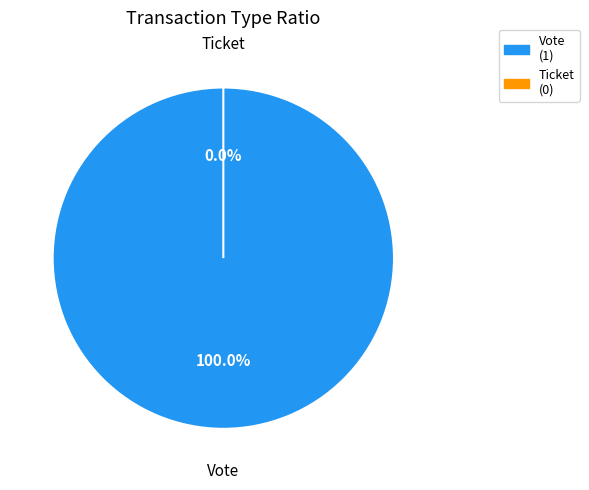

Which slice is the largest?

Vote